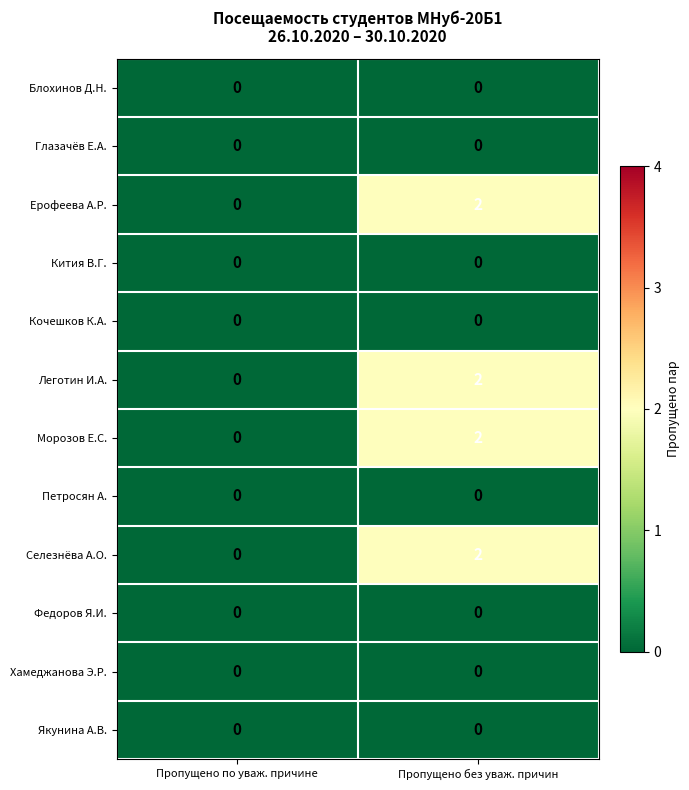

Count the number of categories in the chart.

2